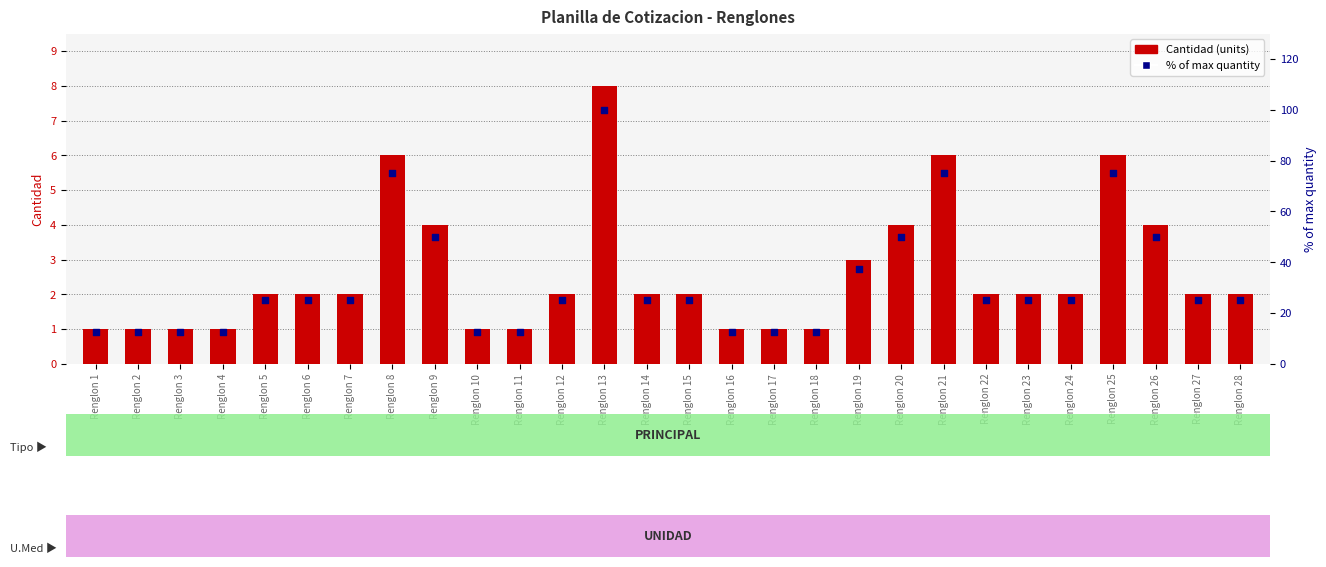

What is the total value across all series at Renglon 6?

27.0